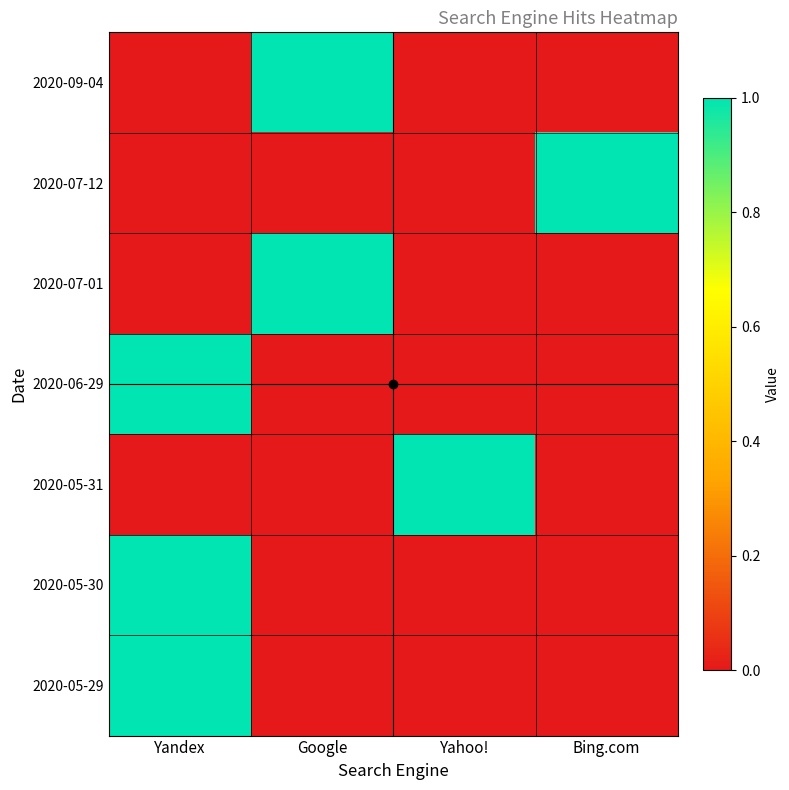

At which category is the sum across all series the highest?

Yandex